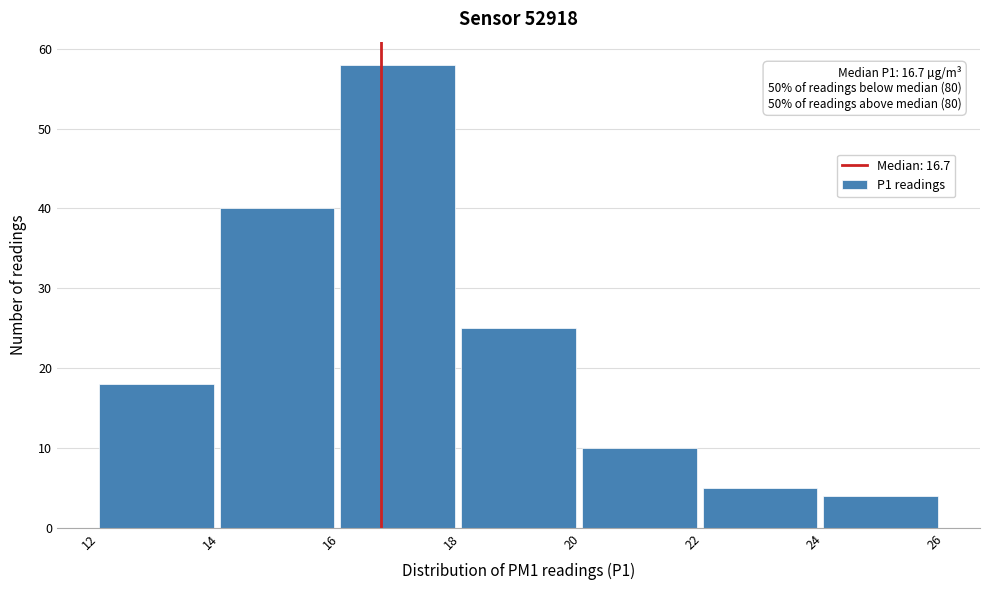

Over which range of the x-axis is the bar tallest?

16 to 18